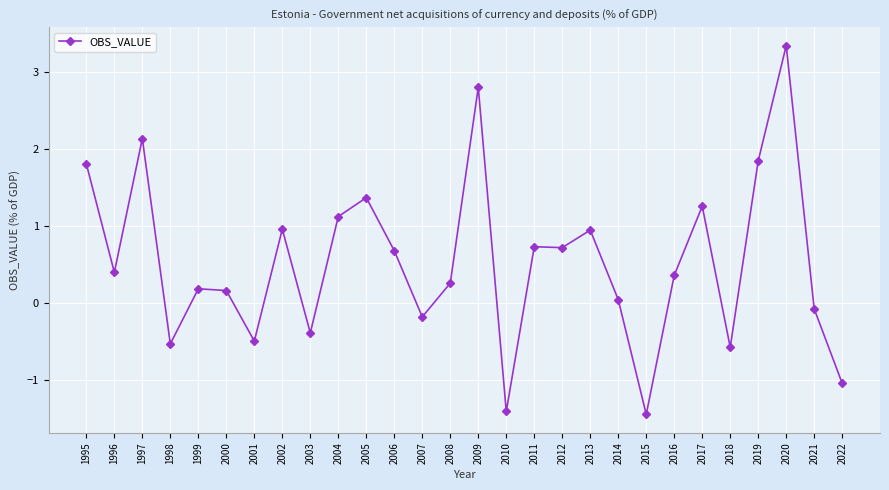

Which label corresponds to the largest value in the chart?

2020